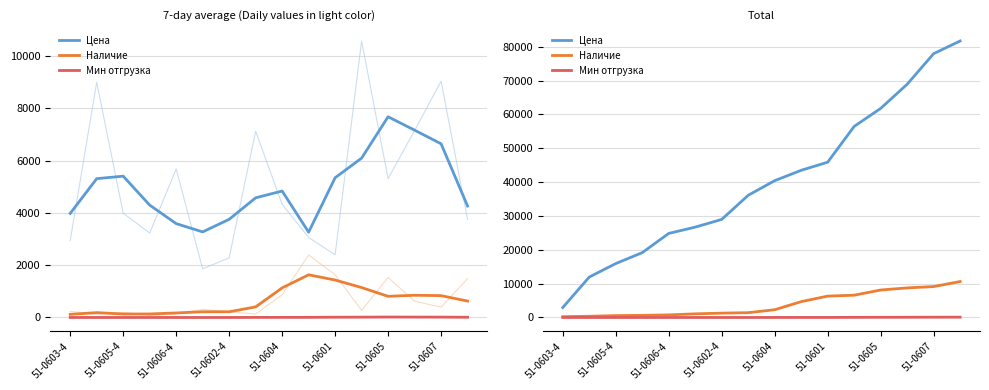

Is the value of Цена at 51-0602-4 greater than the value of Мин отгрузка at 14?

Yes